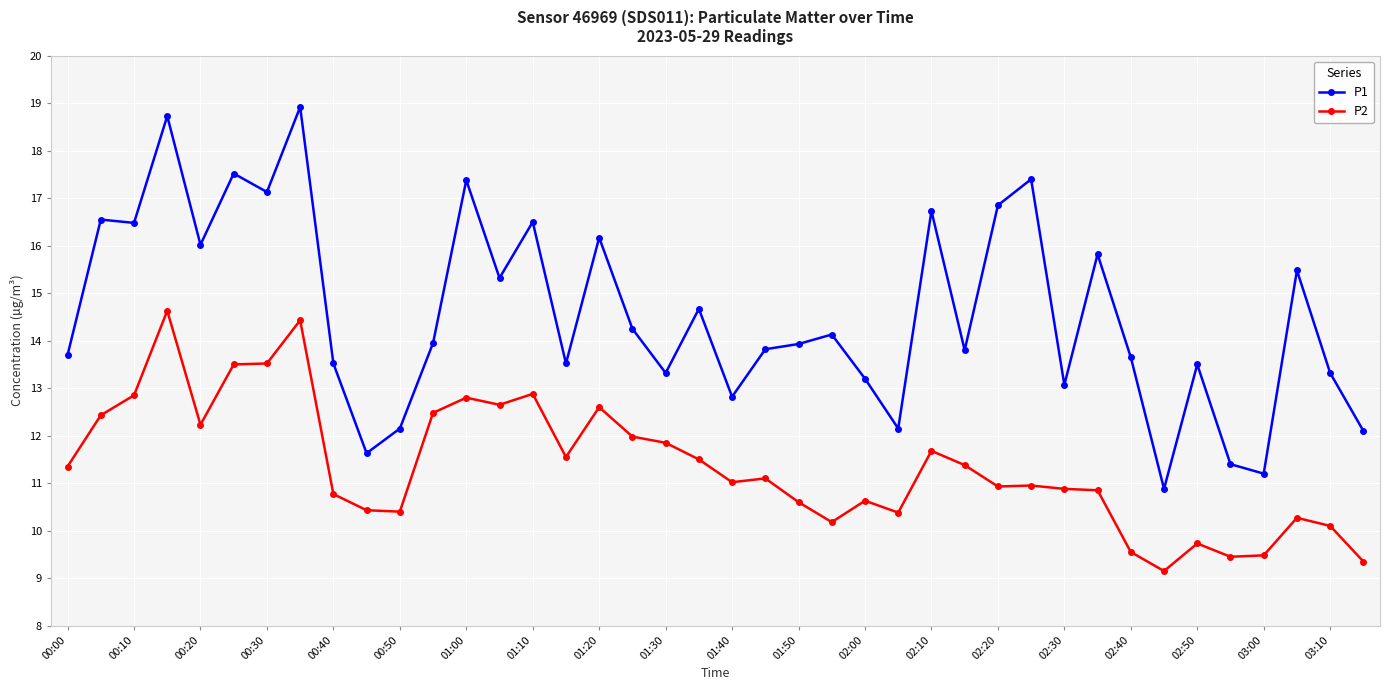

Which series has the largest total across all categories?

P1